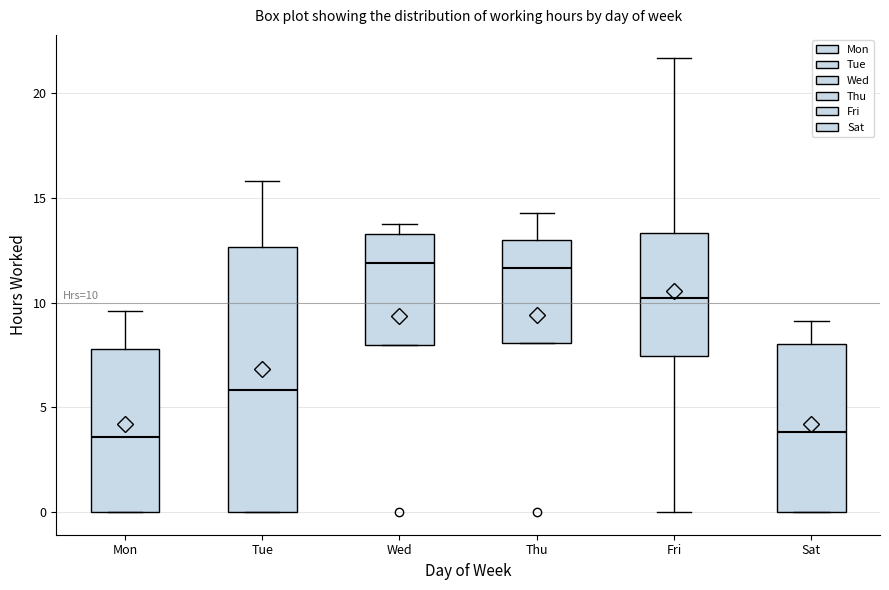

Which box is the tallest, from its lower edge to its upper edge?

Tue